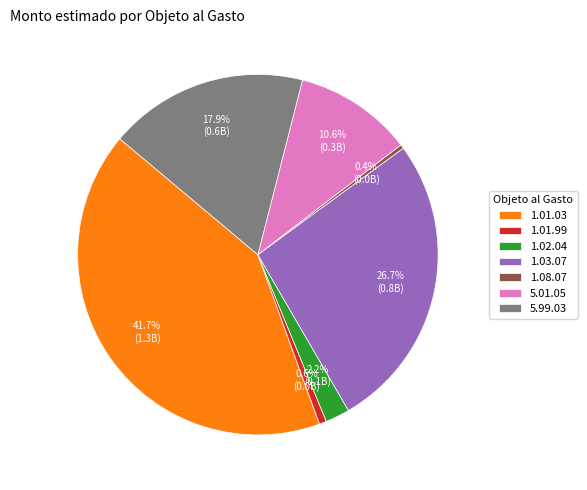

Combined, what portion of the pie is 5.99.03 and 5.01.05?

28.5%